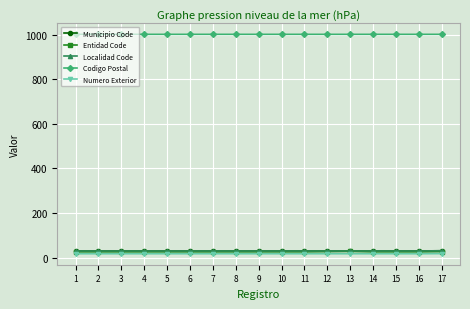

Which series changed the most between 1 and 8?

Municipio Code